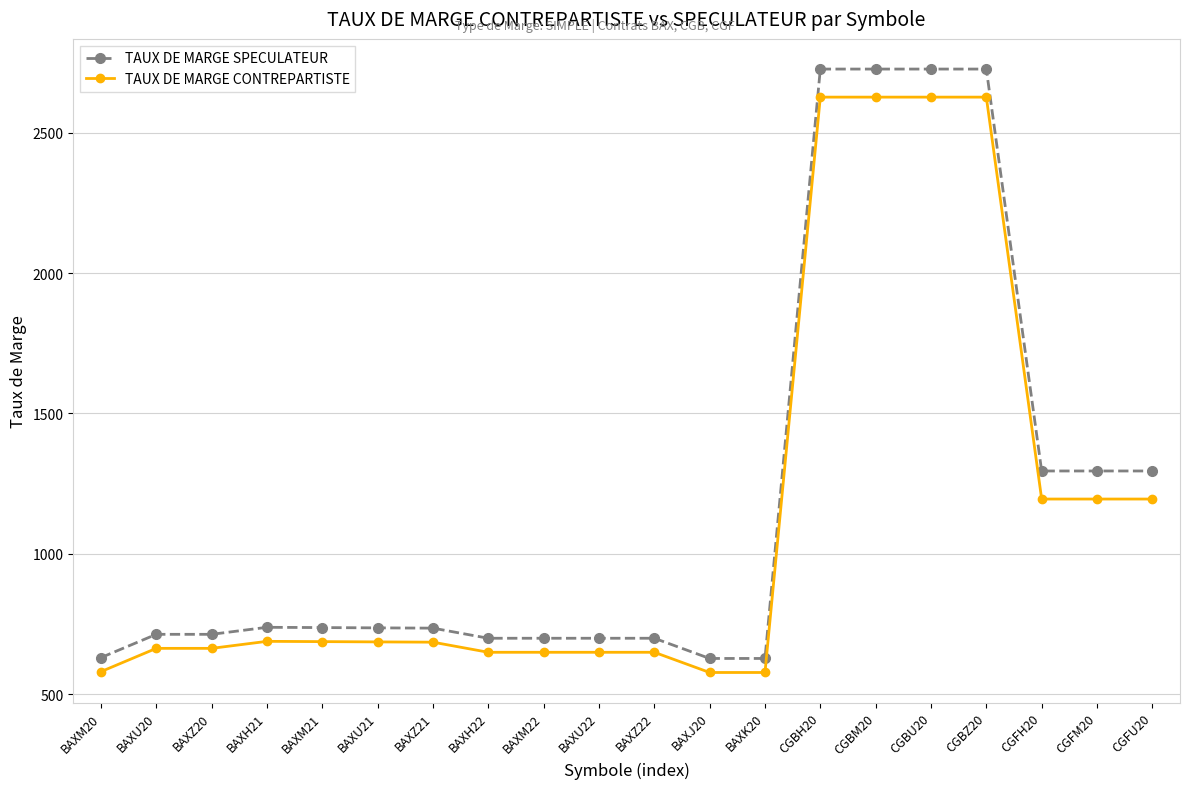

How many data points in TAUX DE MARGE CONTREPARTISTE are less than 686?

10